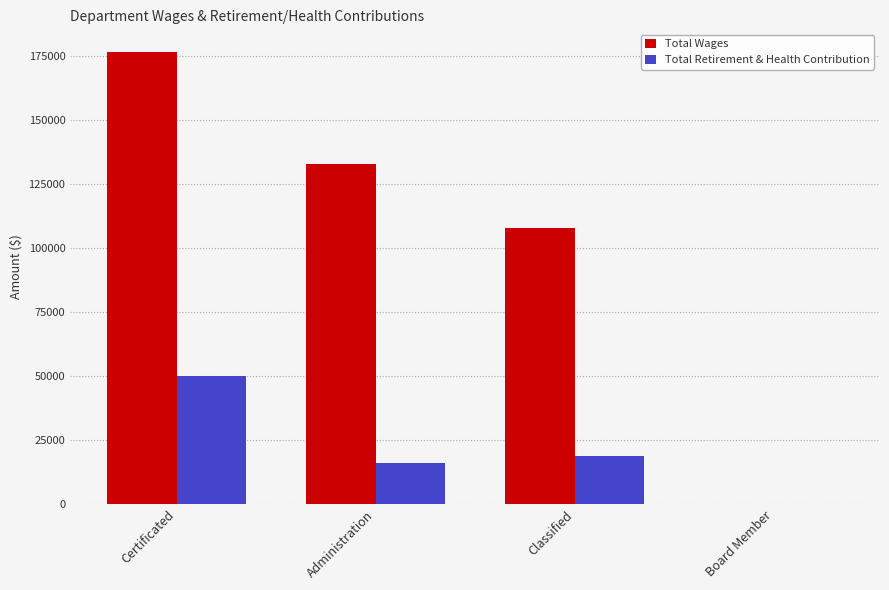

What is the maximum value shown in the chart?

176713